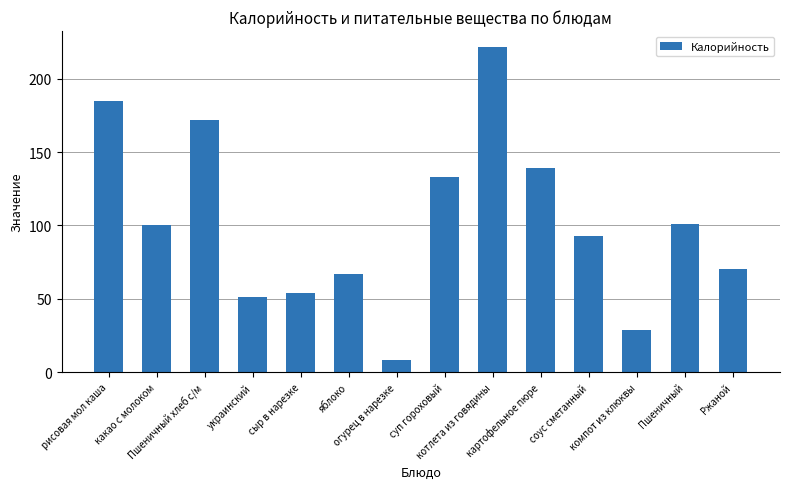

What is the change in value from какао с молоком to картофельное пюре?

+39.0